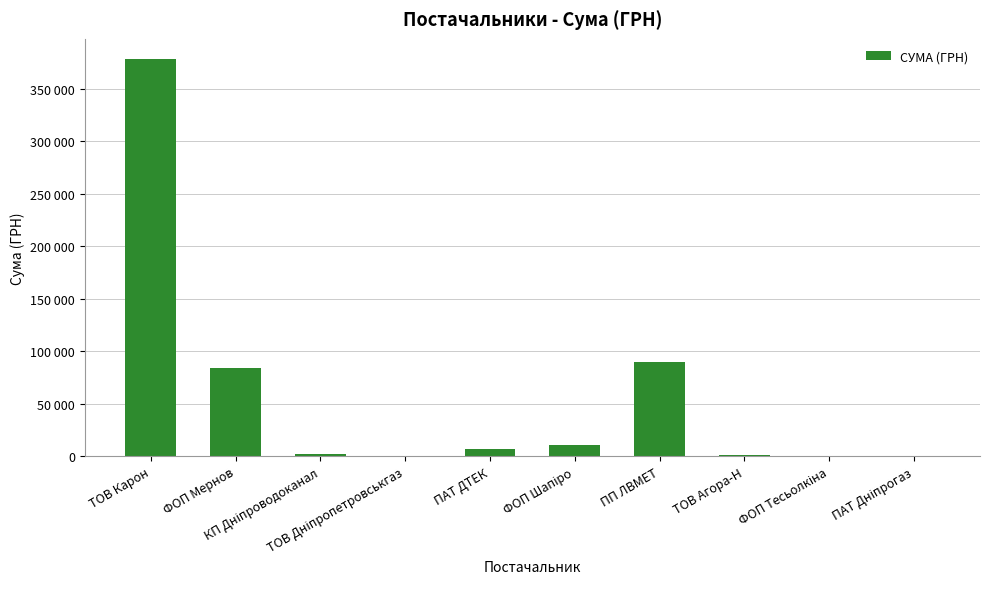

Rank the categories by value from lowest to highest.

ПАТ Дніпрогаз, ТОВ Дніпропетровськгаз, ФОП Тесьолкіна, ТОВ Агора-Н, КП Дніпроводоканал, ПАТ ДТЕК, ФОП Шапіро, ФОП Мернов, ПП ЛВМЕТ, ТОВ Карон